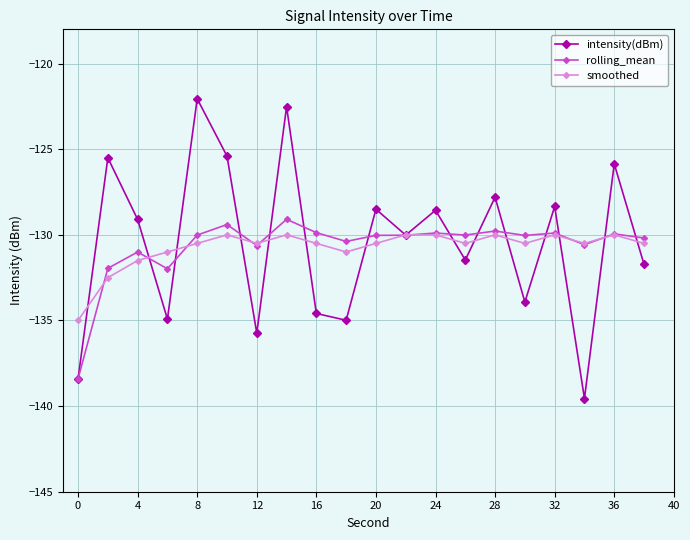

Which series has the largest range (max minus min)?

intensity(dBm)